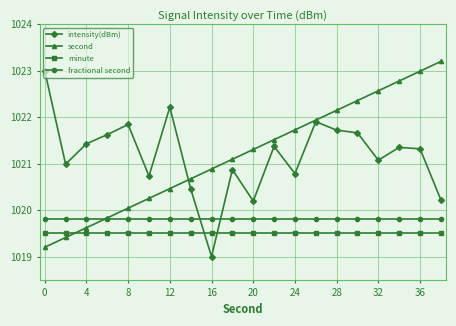

What is the value of the intensity(dBm) point at the 5th from the left?

1021.8